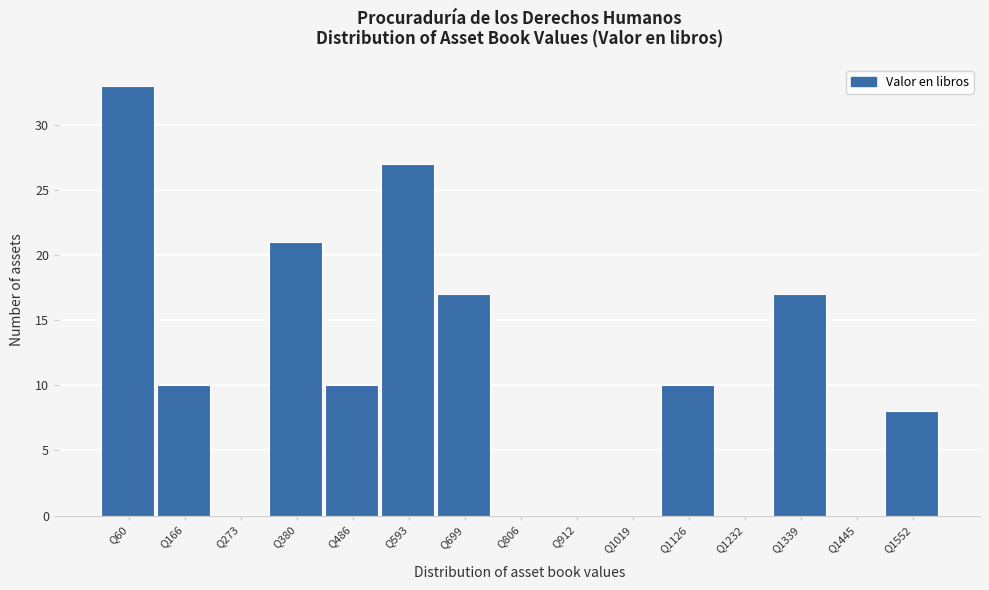

Reading left to right, transcribe all the data shown in this chart.

Q60=33	Q166=10	Q273=0	Q380=21	Q486=10	Q593=27	Q699=17	Q806=0	Q912=0	Q1019=0	Q1126=10	Q1232=0	Q1339=17	Q1445=0	Q1552=8